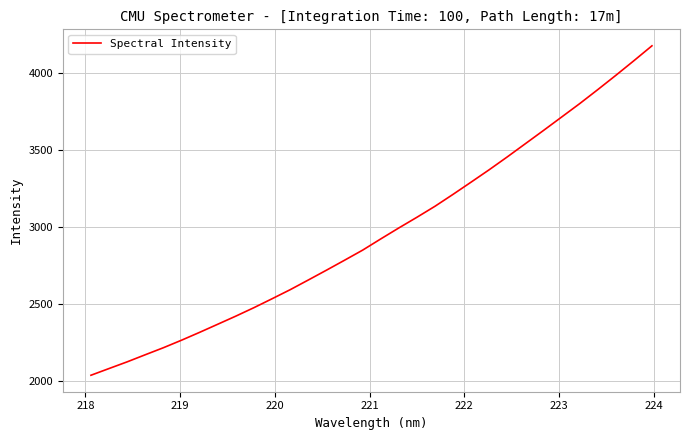

What is the greatest value displayed?

4179.9